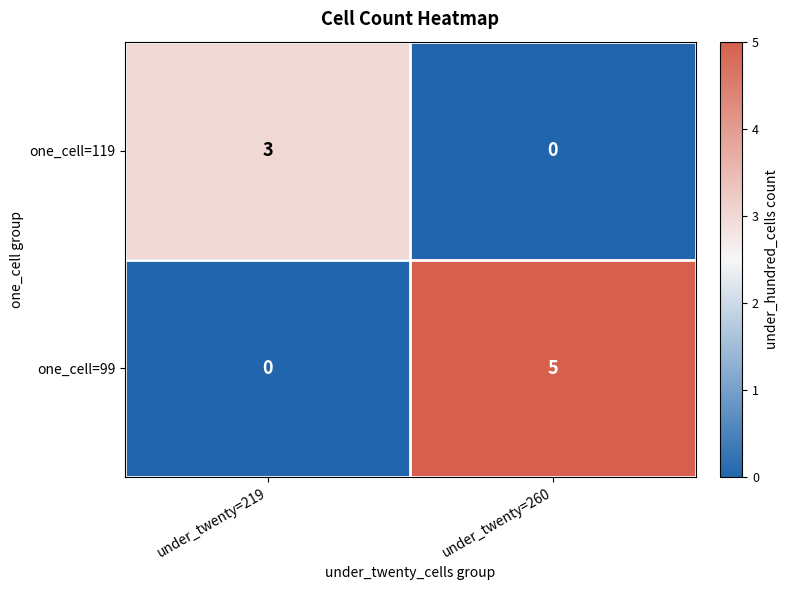

What value does the one_cell=119 series have at under_twenty=219?

3